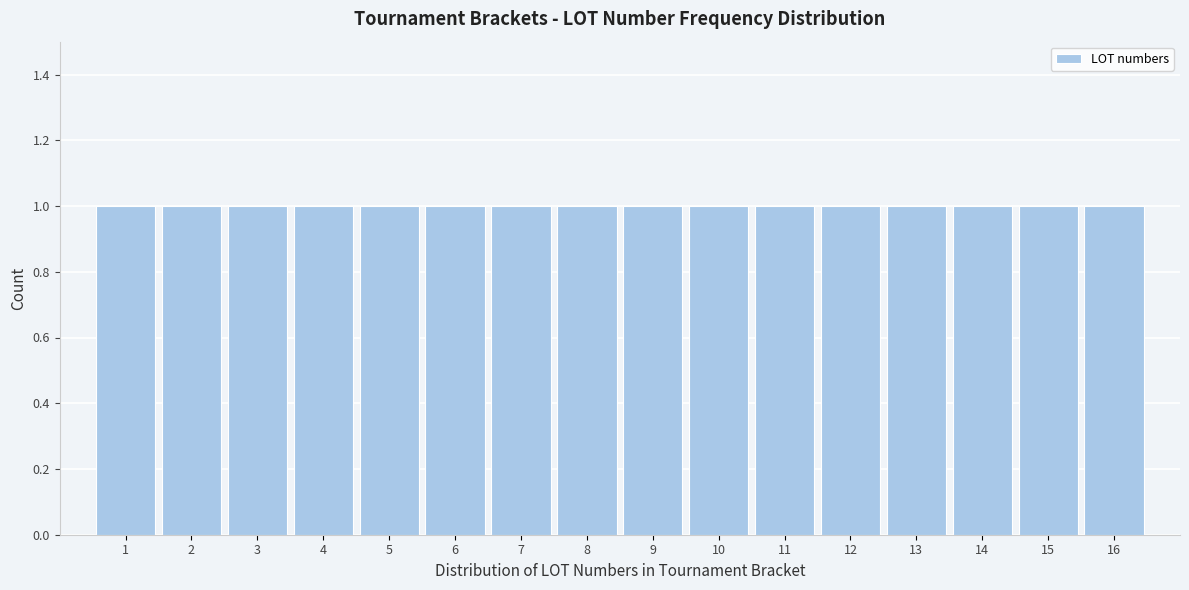

Reading left to right, list every bar in this chart as the range it spans on the x-axis followed by its height. The values are not printed on the chart, so give them approximately, as read against the axis.

0.5 to 1.5: 1
1.5 to 2.5: 1
2.5 to 3.5: 1
3.5 to 4.5: 1
4.5 to 5.5: 1
5.5 to 6.5: 1
6.5 to 7.5: 1
7.5 to 8.5: 1
8.5 to 9.5: 1
9.5 to 10.5: 1
10.5 to 11.5: 1
11.5 to 12.5: 1
12.5 to 13.5: 1
13.5 to 14.5: 1
14.5 to 15.5: 1
15.5 to 16.5: 1